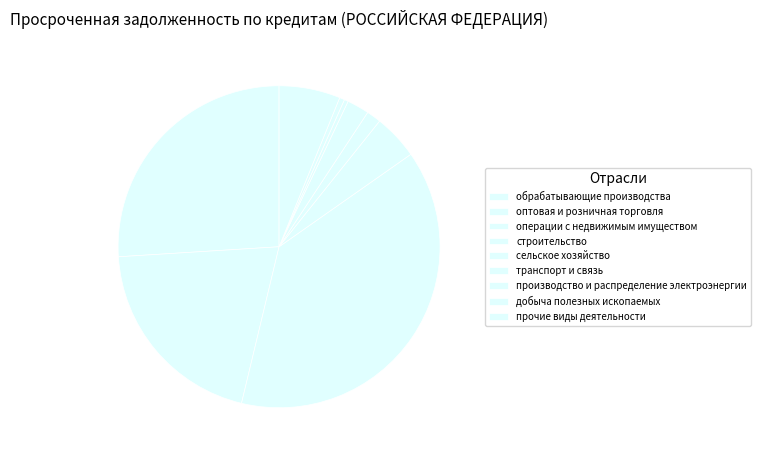

Count the number of slices in the pie.

9